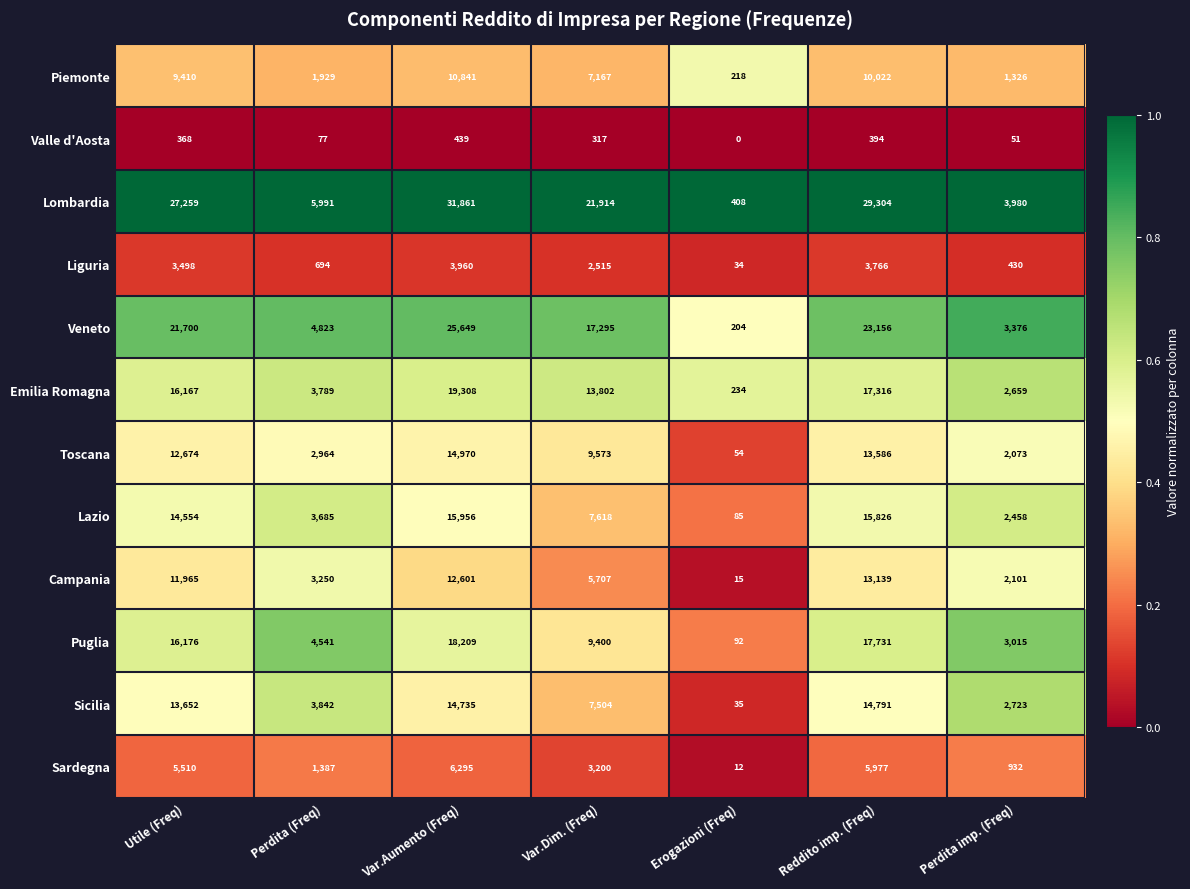

What is the average value of the Lazio series?

8597